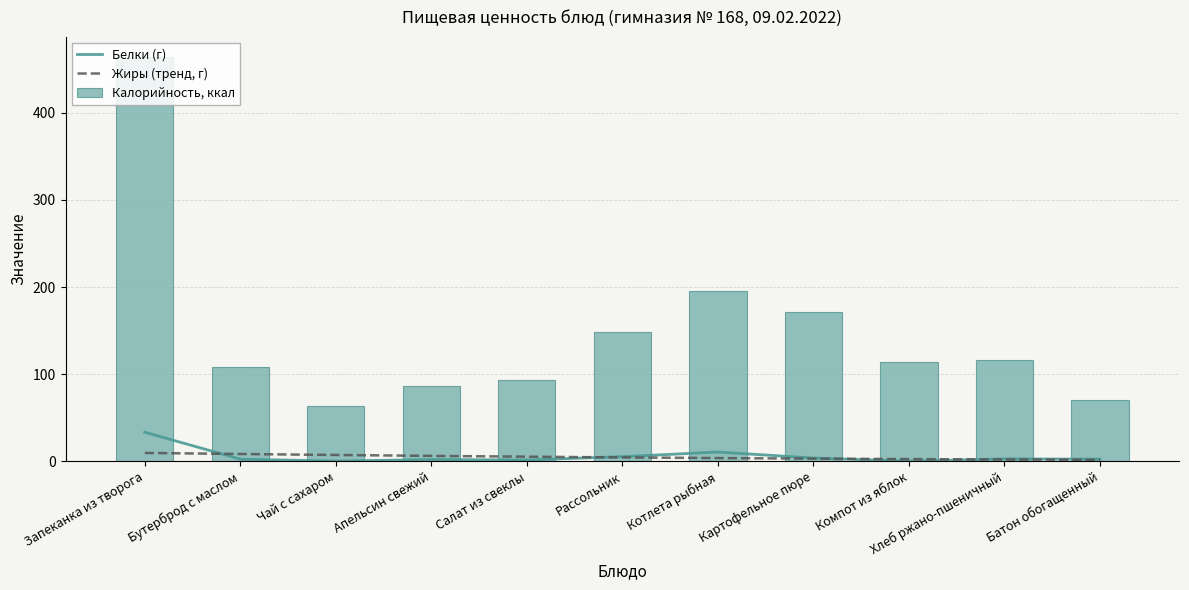

Is it true that Калорийность, ккал equals 92.8 at Салат из свеклы?

True